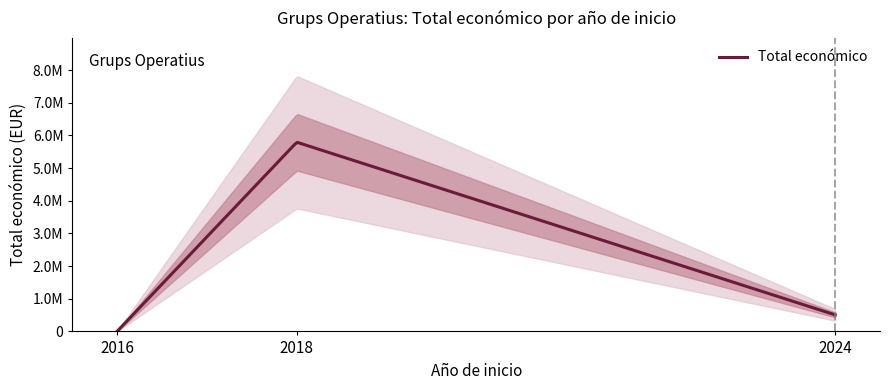

How many distinct data groups are displayed?

1